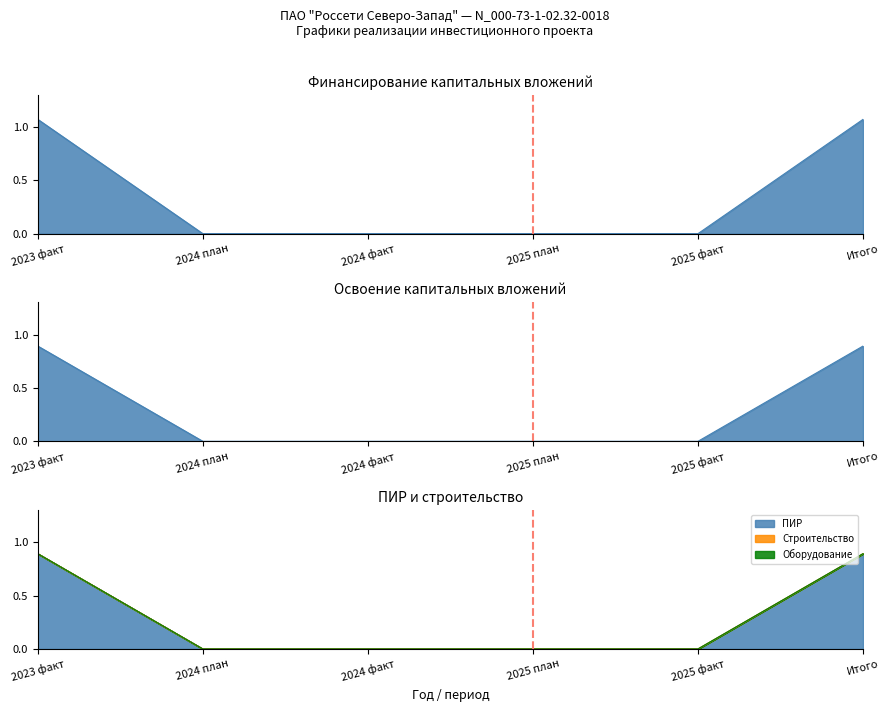

How many values in Финансирование are above zero?

2